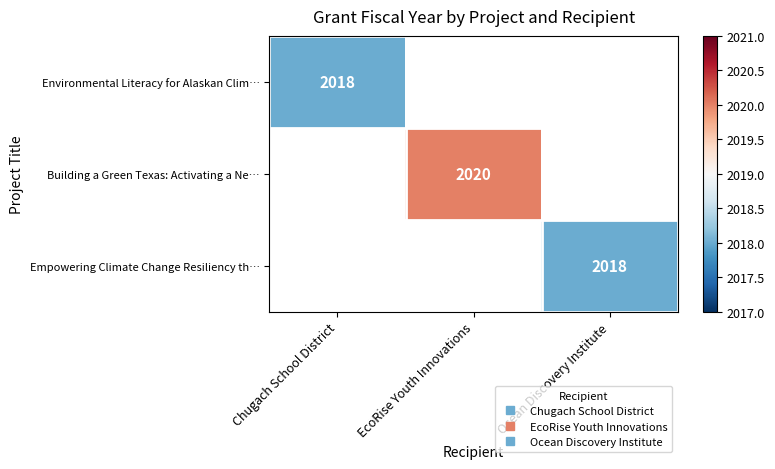

Which category has the highest value across all series?

EcoRise Youth Innovations